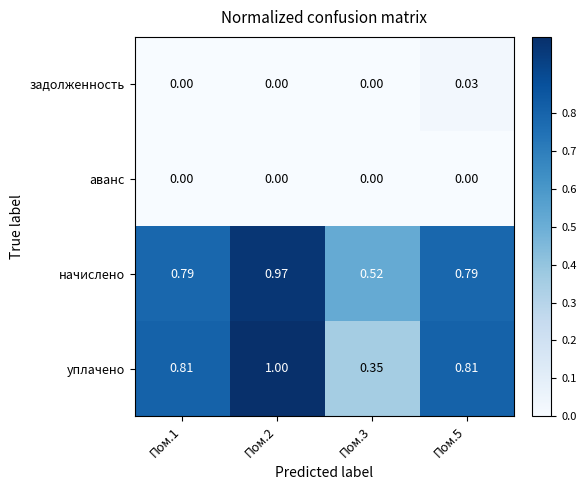

Which series has the largest total across all categories?

начислено